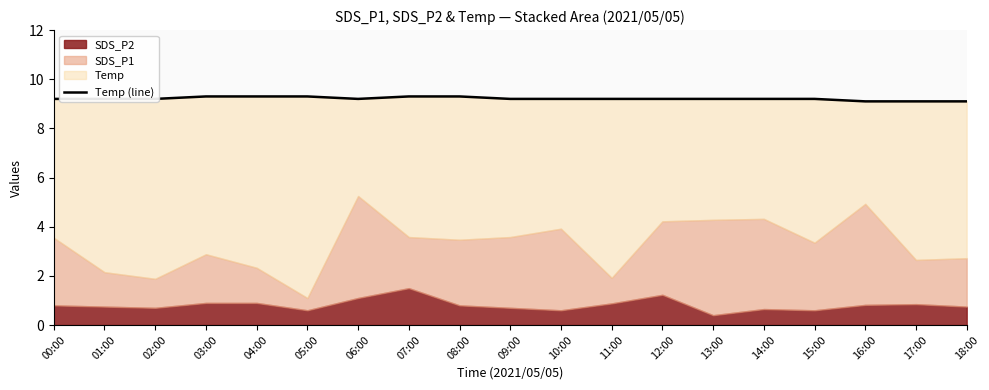

What is the value of the 11th point from the left?

9.2